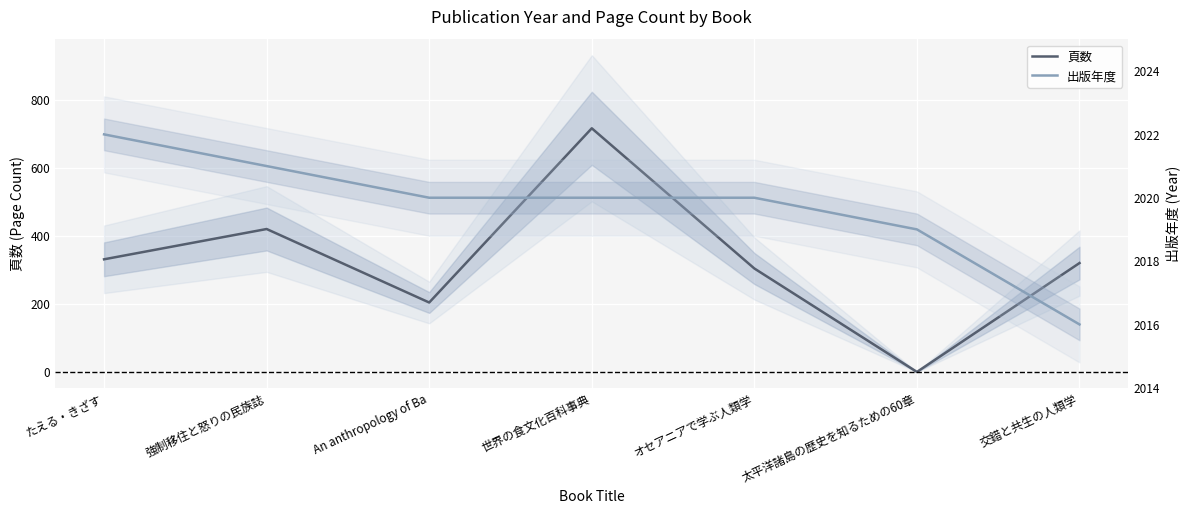

What is the maximum value for 出版年度?

2022